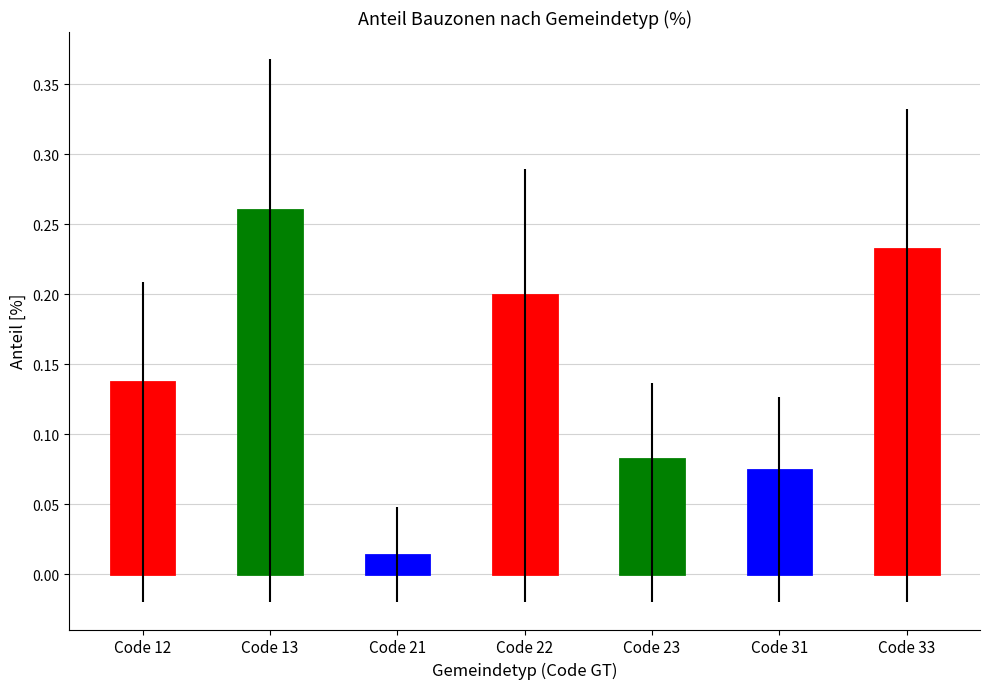

At which category does the chart reach its minimum across all series?

Code 21